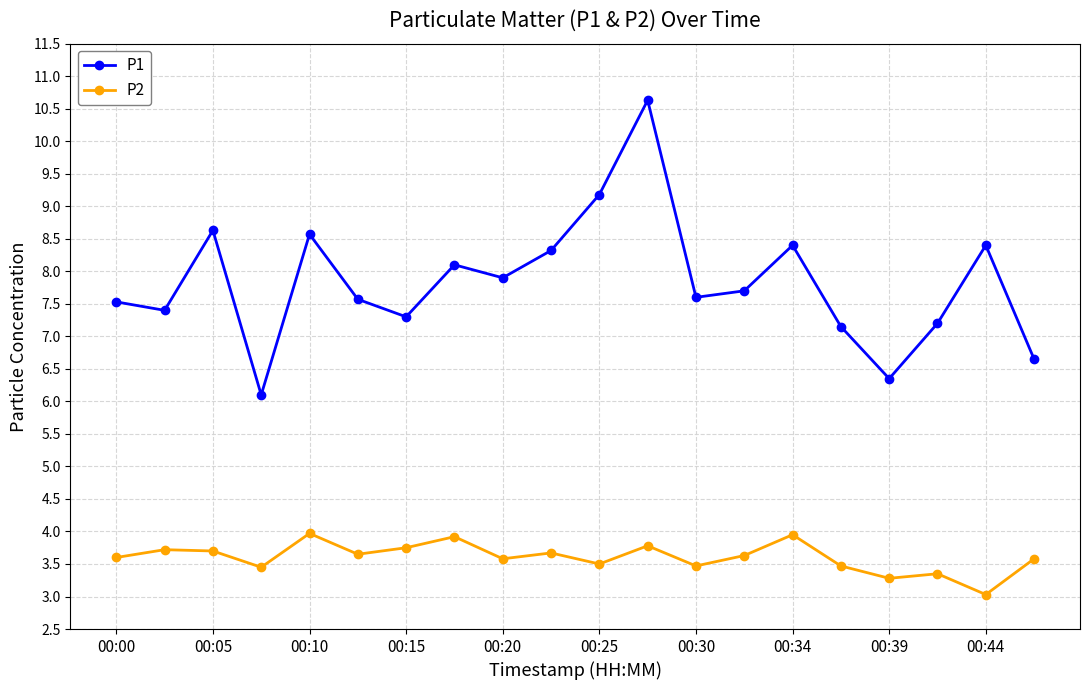

At how many categories does at least one series exceed 7?

17